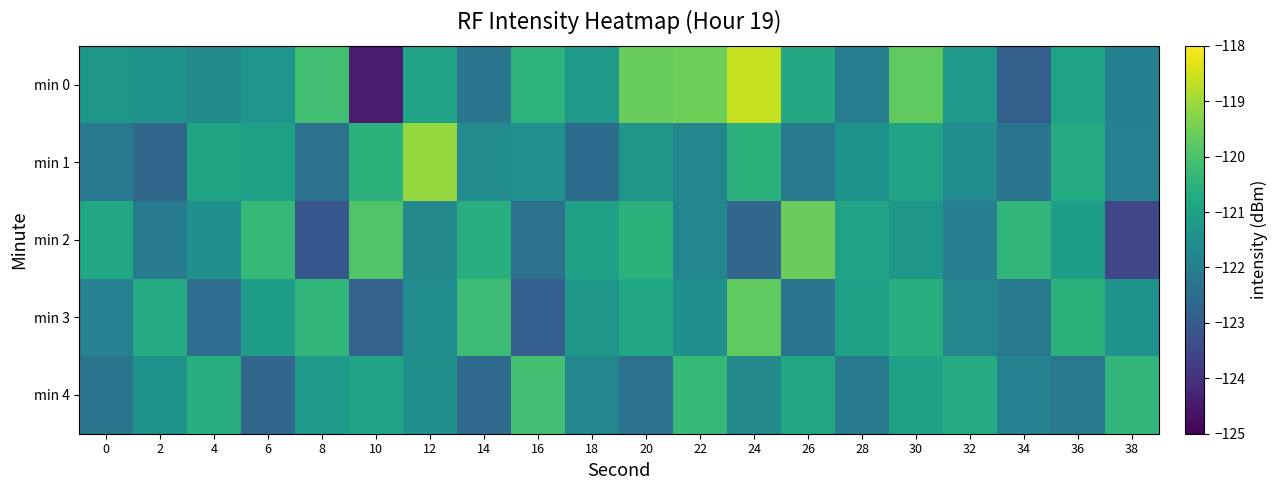

Reading left to right, what are all the values shown in this chart?

min 0: 0=-121.3	2=-121.4	4=-121.7	6=-121.3	8=-120.1	10=-124.5	12=-121.0	14=-122.3	16=-120.5	18=-121.2	20=-119.6	22=-119.5	24=-118.6	26=-120.8	28=-122.0	30=-119.7	32=-121.2	34=-122.9	36=-120.9	38=-121.9
min 1: 0=-122.2	2=-122.7	4=-120.9	6=-121.0	8=-122.4	10=-120.5	12=-119.1	14=-121.6	16=-121.5	18=-122.5	20=-121.3	22=-121.8	24=-120.5	26=-122.1	28=-121.4	30=-120.9	32=-121.6	34=-122.3	36=-120.7	38=-121.9
min 2: 0=-120.8	2=-122.1	4=-121.5	6=-120.3	8=-123.1	10=-119.9	12=-121.7	14=-120.6	16=-122.4	18=-121.0	20=-120.5	22=-121.8	24=-122.7	26=-119.6	28=-120.9	30=-121.3	32=-122.0	34=-120.4	36=-121.1	38=-123.5
min 3: 0=-121.9	2=-120.7	4=-122.5	6=-121.1	8=-120.4	10=-122.8	12=-121.6	14=-120.2	16=-122.9	18=-121.3	20=-120.8	22=-121.5	24=-119.7	26=-122.3	28=-121.0	30=-120.6	32=-121.8	34=-122.1	36=-120.5	38=-121.4
min 4: 0=-122.3	2=-121.4	4=-120.6	6=-122.7	8=-121.2	10=-120.9	12=-121.5	14=-122.6	16=-120.1	18=-121.8	20=-122.4	22=-120.3	24=-121.7	26=-120.8	28=-122.1	30=-121.0	32=-120.7	34=-121.9	36=-122.2	38=-120.4